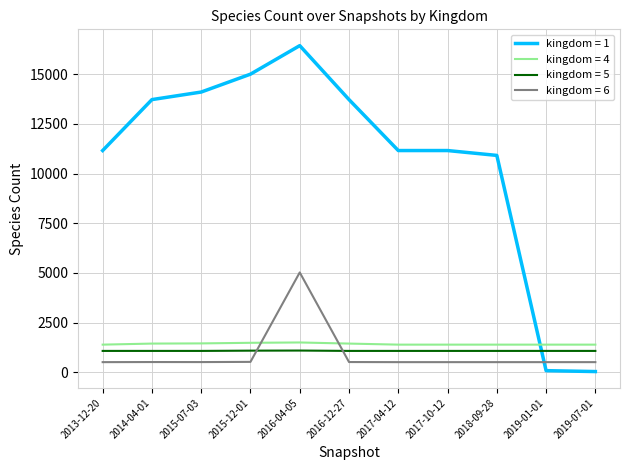

What is the maximum value shown in the chart?

16436